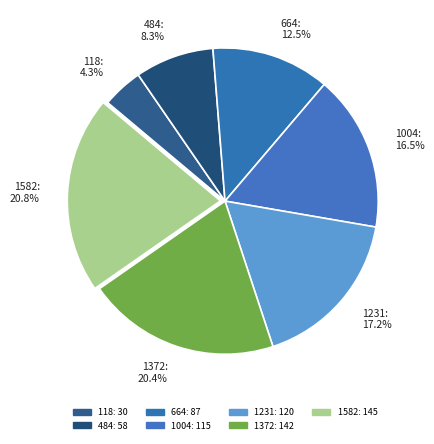

How many segments does this pie chart have?

7